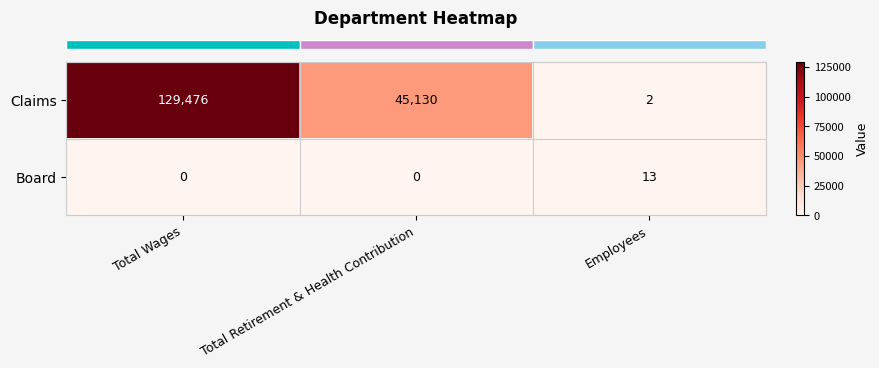

How many Claims values are between 2 and 129476?

3